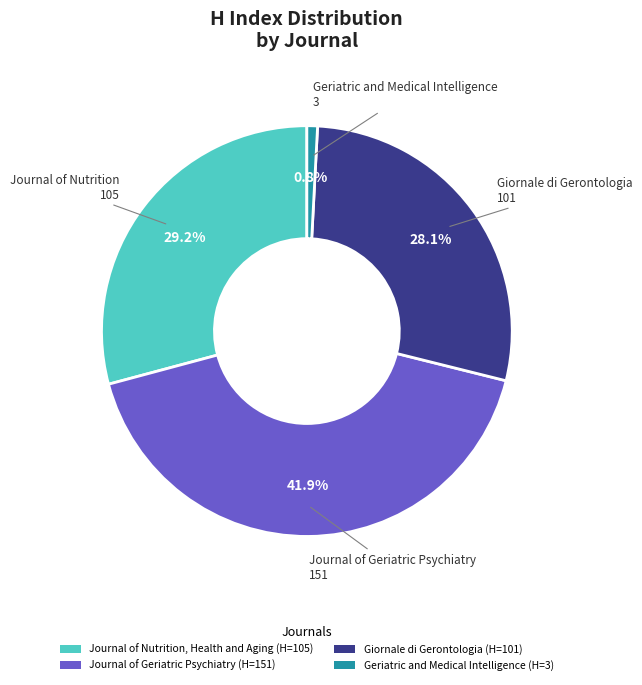

Is there any slice that represents more than half of the pie?

No